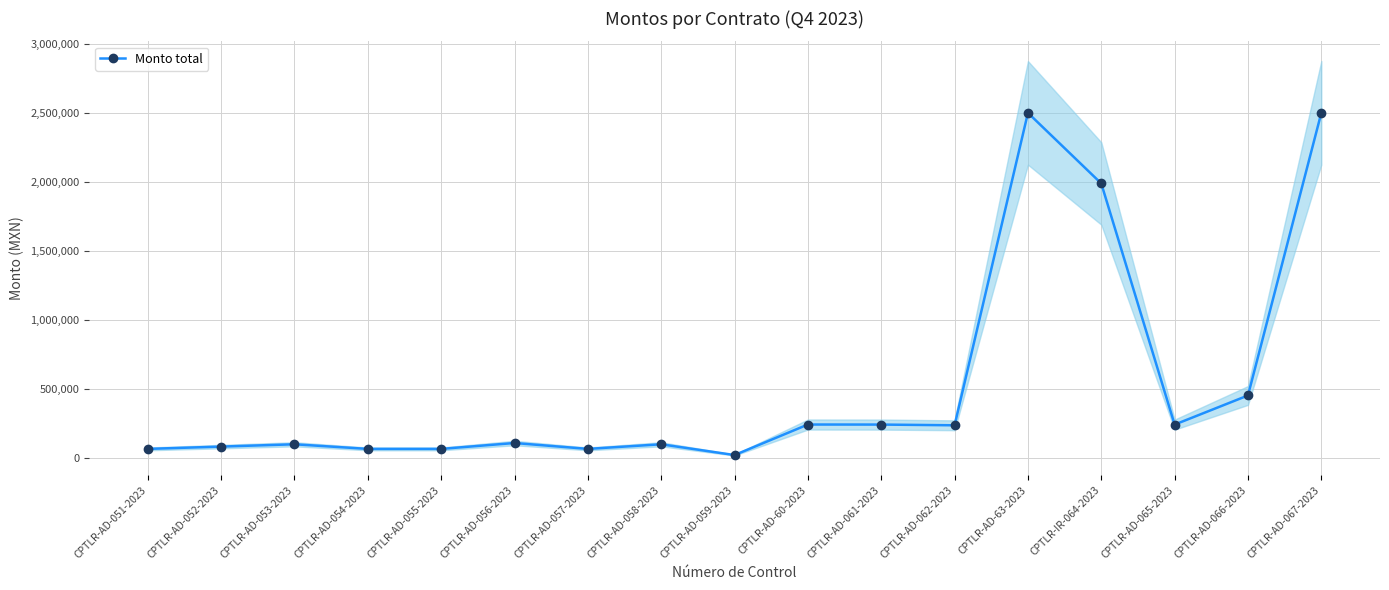

How many interior local peaks (higher than both neighbors) does the data have?

5